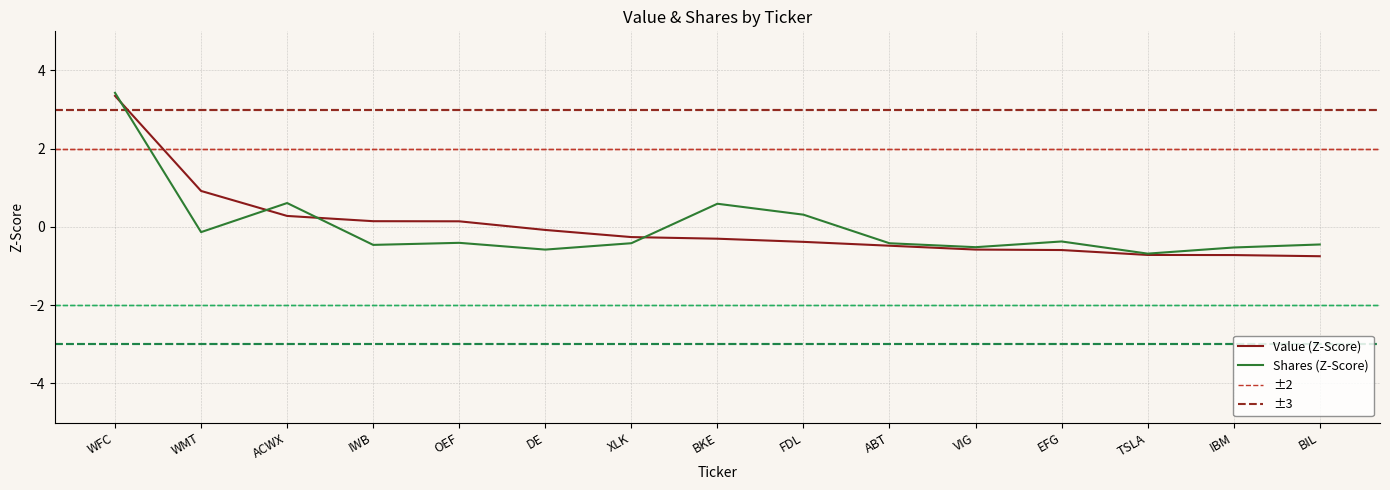

What is the difference between the maximum and minimum values in the Value series?

4.1